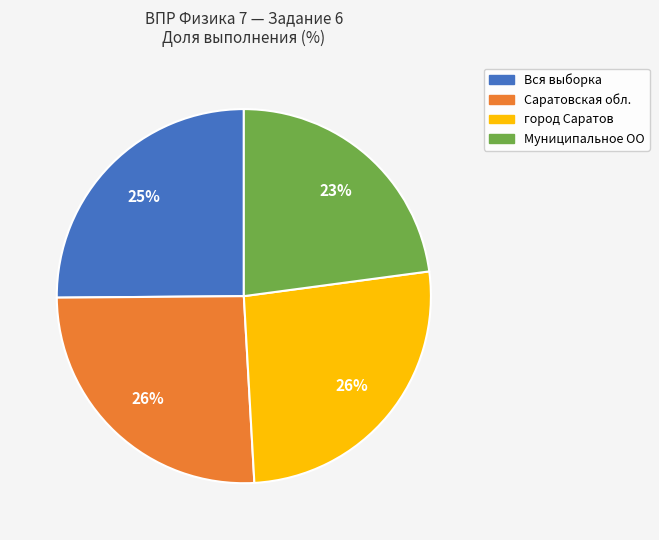

To the nearest percent, what is the difference between the Саратовская обл. and Вся выборка slice percentages?

1%